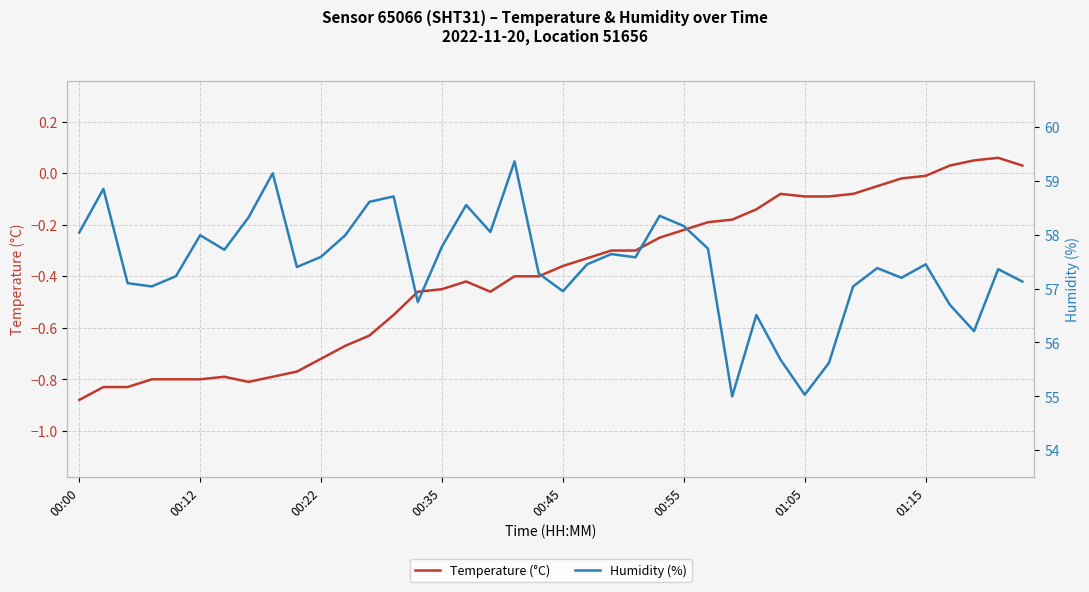

What is the total value across all series at 00:55?

57.9